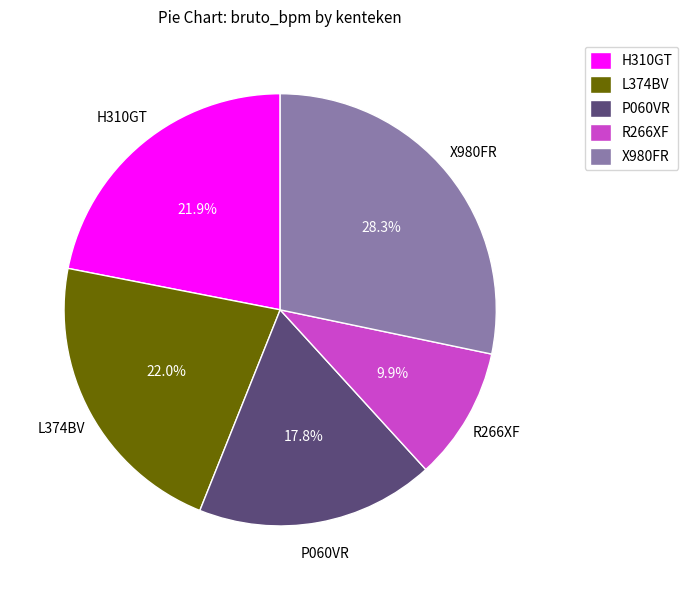

Which category has the smallest portion of the pie?

R266XF